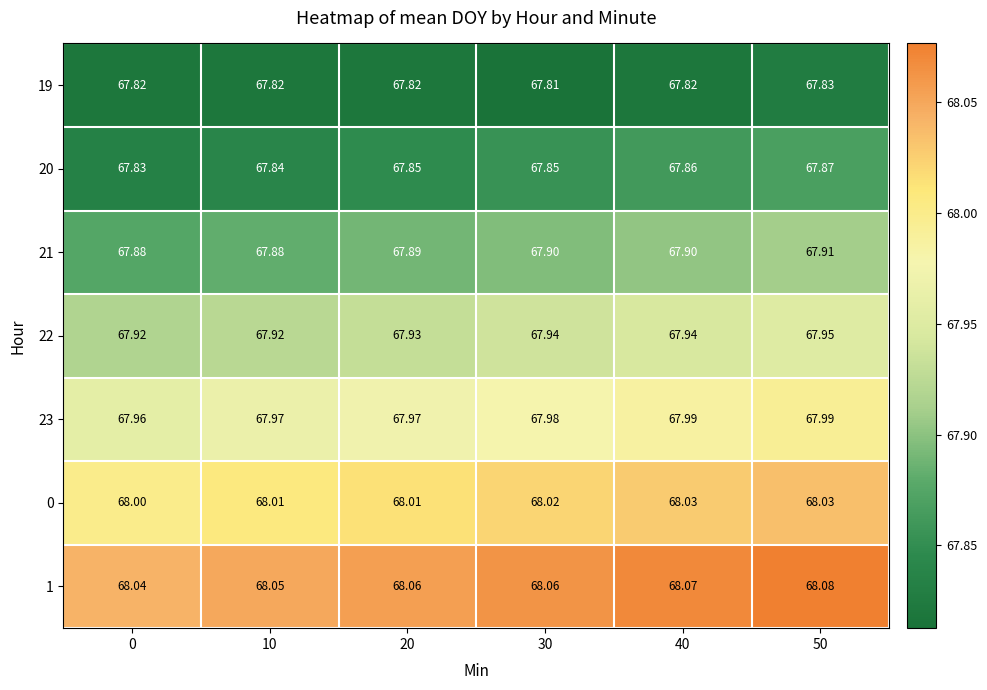

At how many categories does at least one series exceed 67?

6